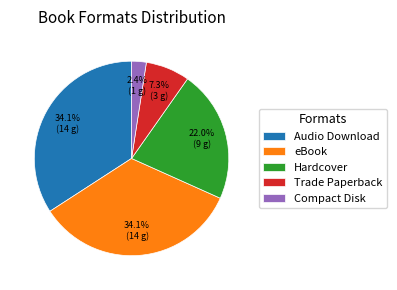

Count the number of slices in the pie.

5